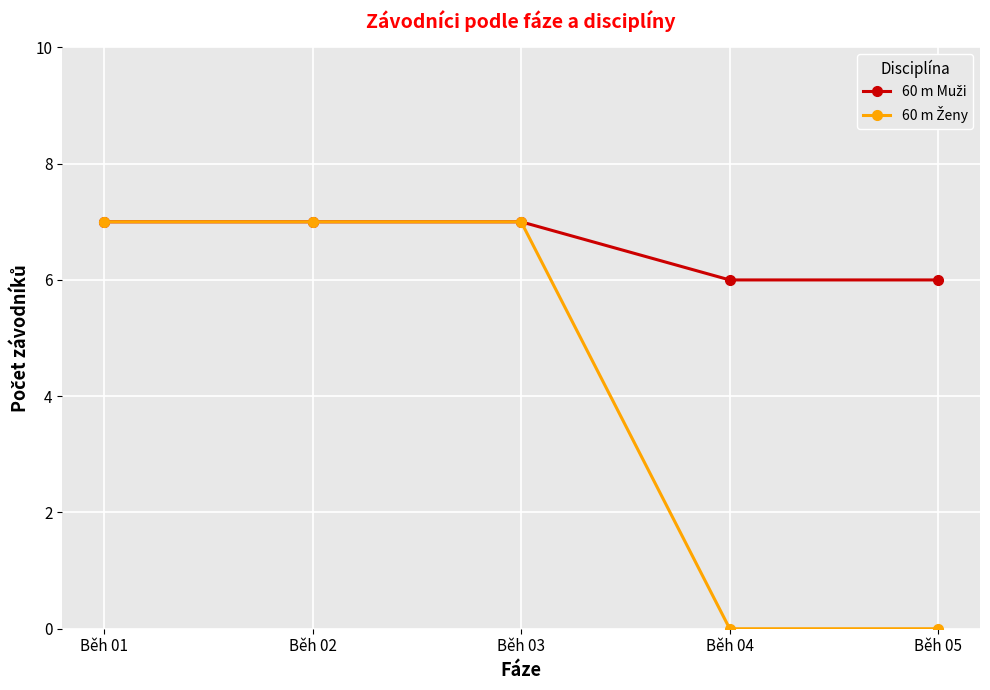

What is the total value across all series at Běh 01?

14